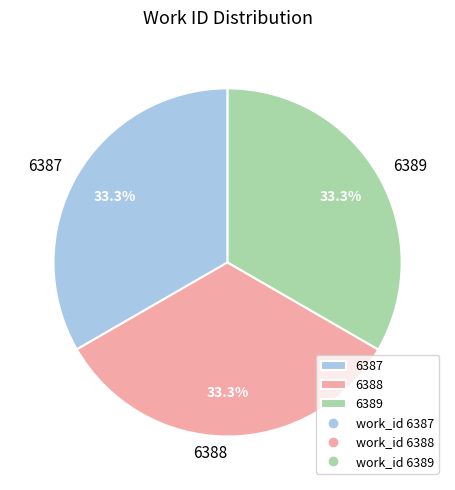

Does 6387 account for over 50% of the chart?

No